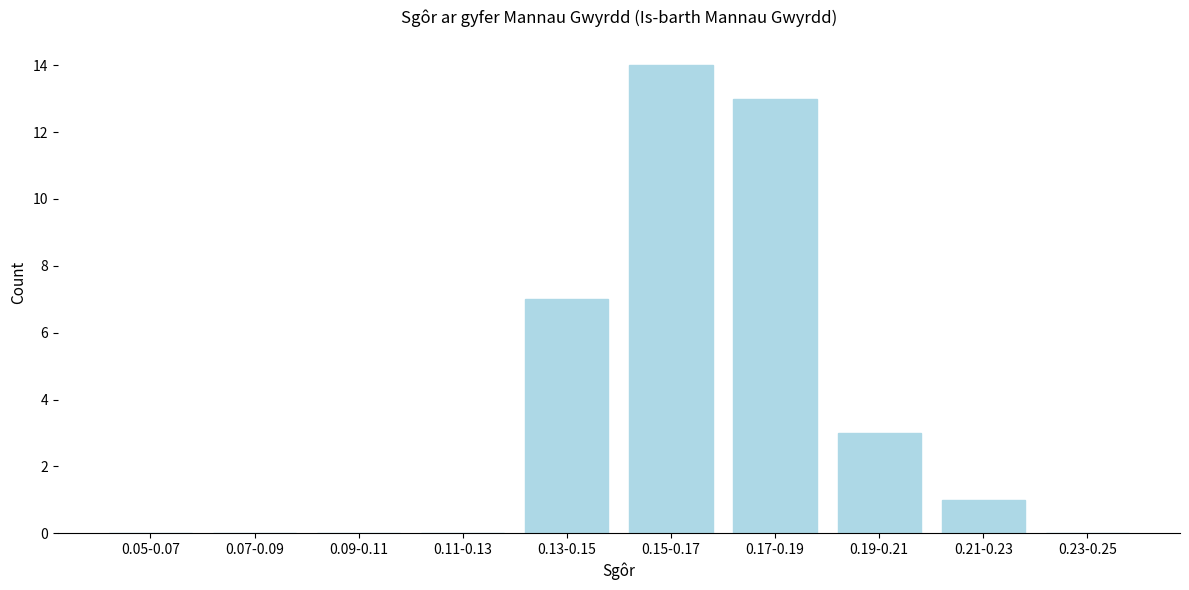

Reading right to left, what are all the values shown in this chart?

0.23-0.25=0	0.21-0.23=1	0.19-0.21=3	0.17-0.19=13	0.15-0.17=14	0.13-0.15=7	0.11-0.13=0	0.09-0.11=0	0.07-0.09=0	0.05-0.07=0